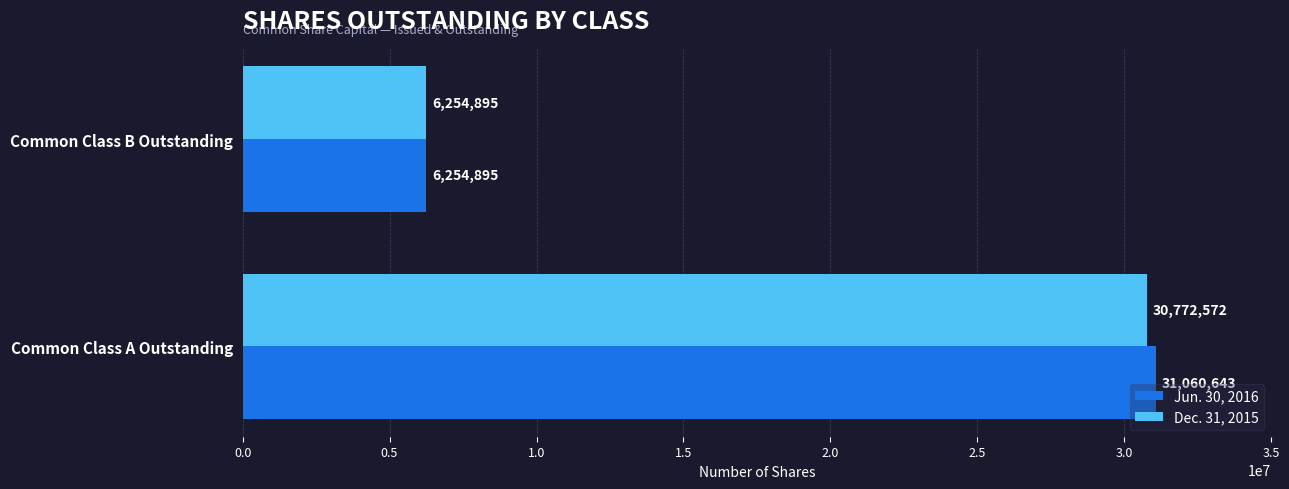

Which series changed the most between Common Class A Outstanding and Common Class B Outstanding?

Jun. 30, 2016